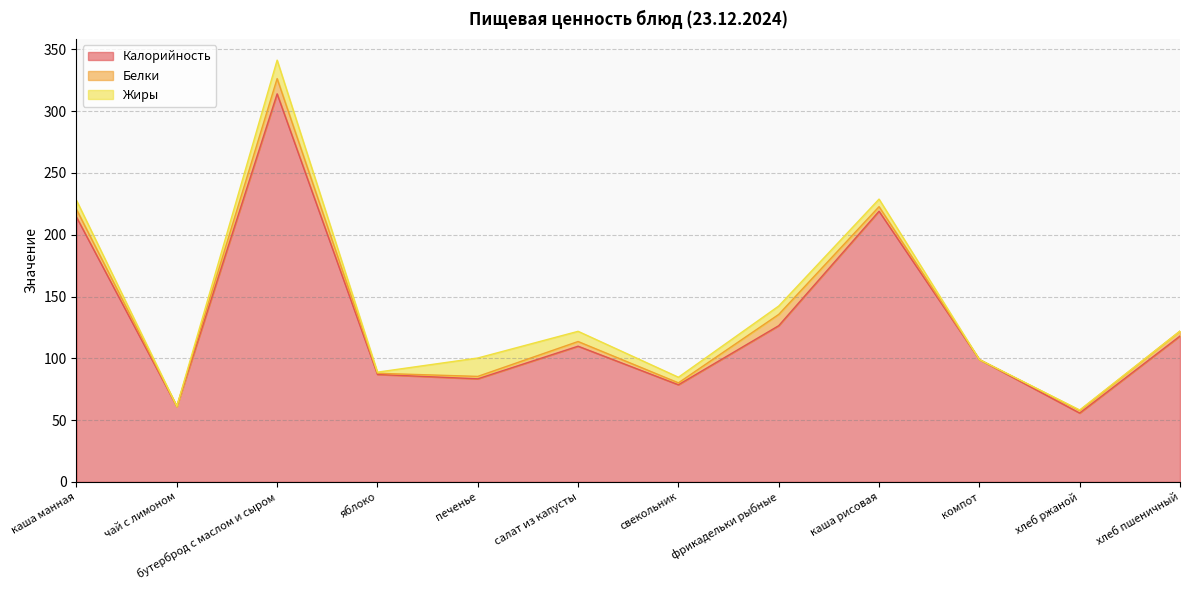

What is the difference between the Калорийность values at бутерброд с маслом и сыром and чай с лимоном?

253.0